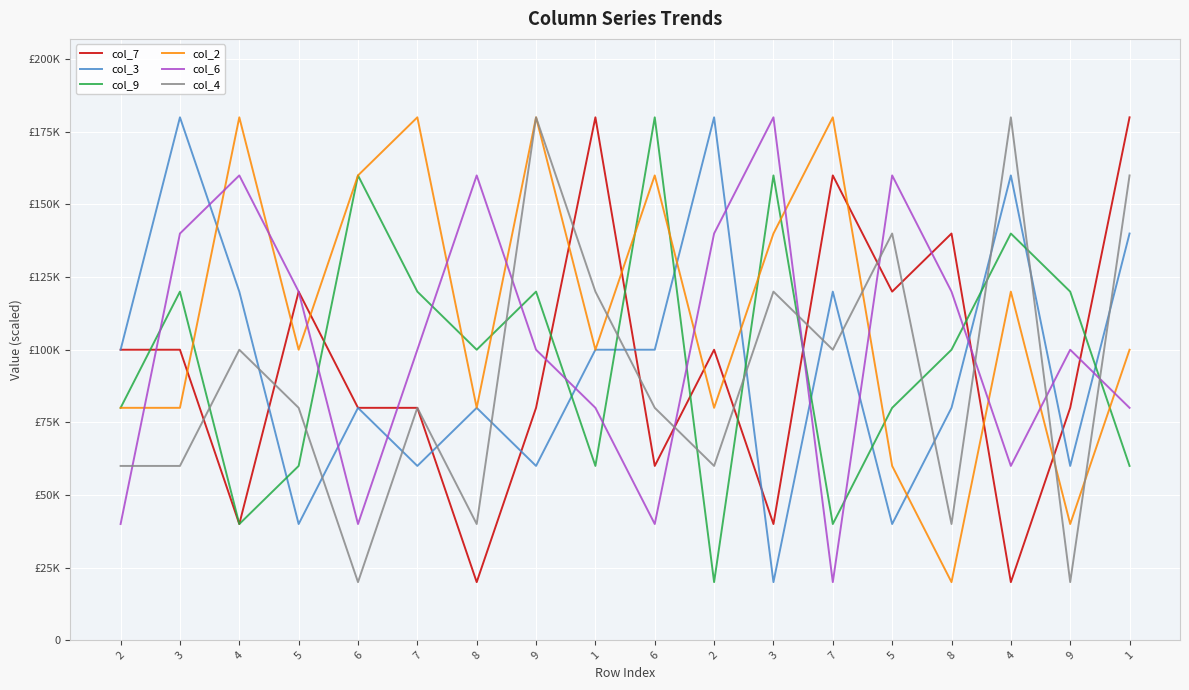

What are all the series names shown in the legend?

col_7, col_3, col_9, col_2, col_6, col_4